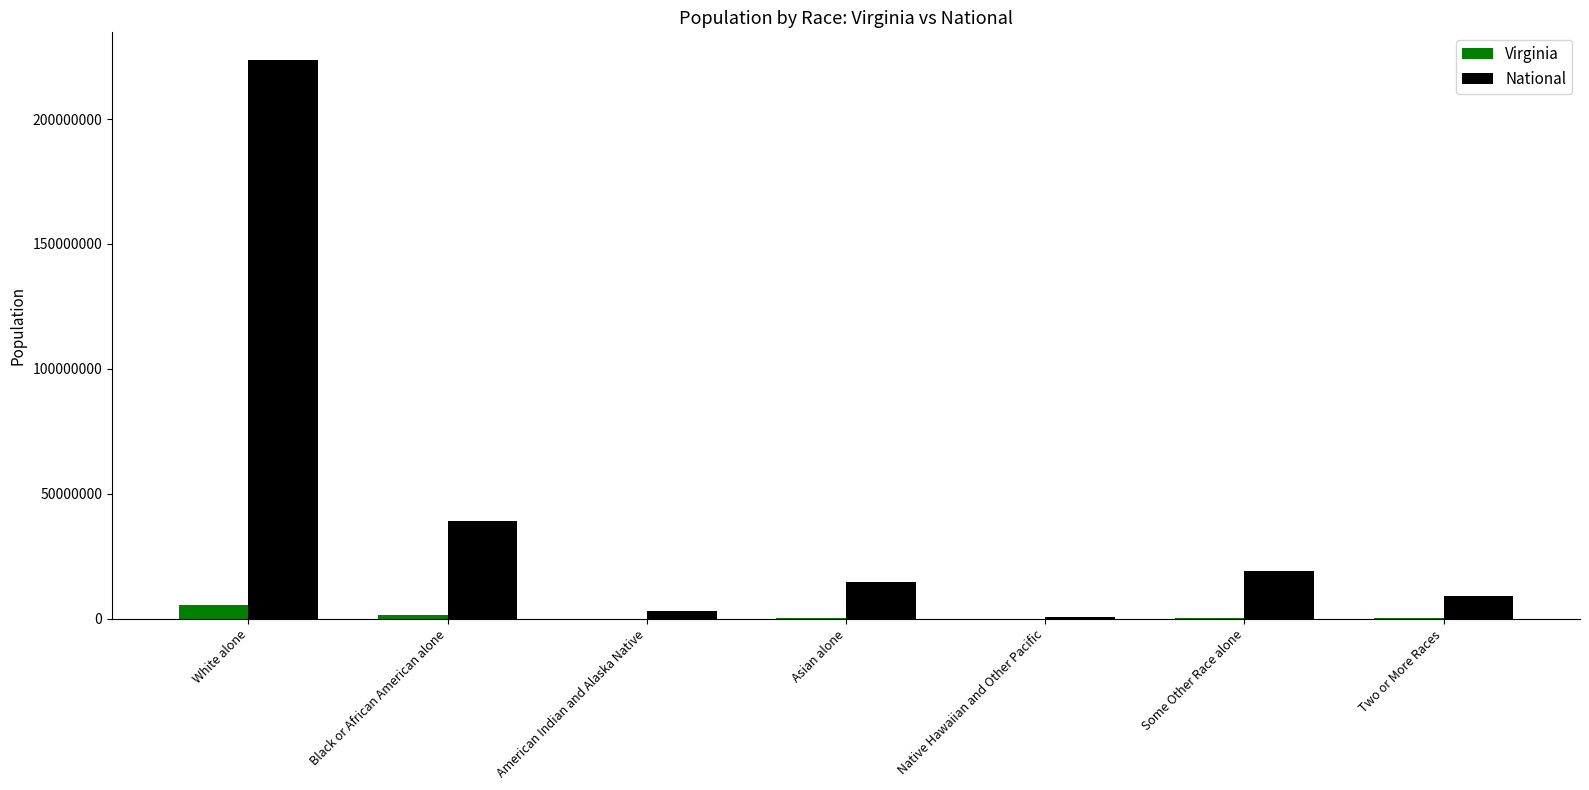

What is the sum of all Virginia values?

8001024